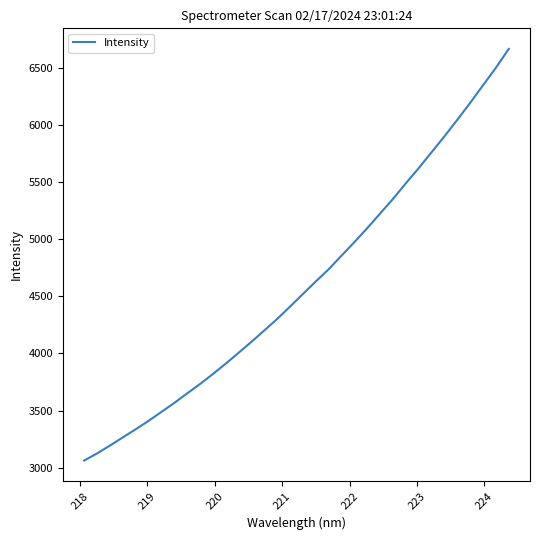

True or false: the data has more than 2 interior local peaks.

False